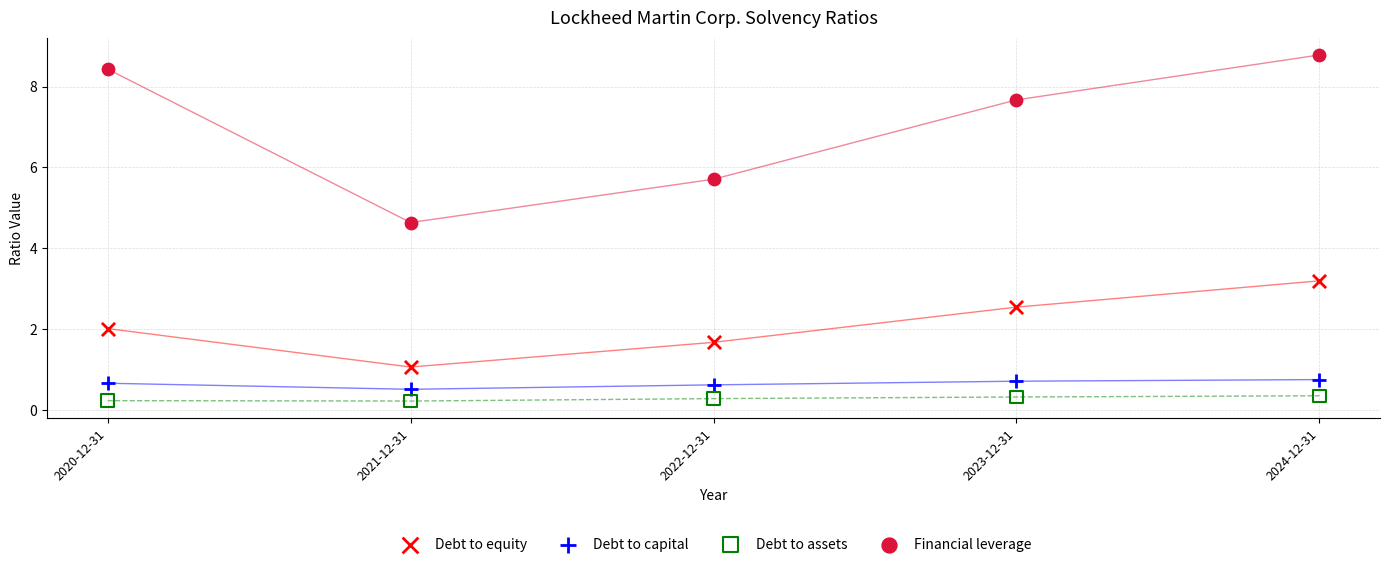

Across all data points, what is the range of X values (max minus min)?

4.0